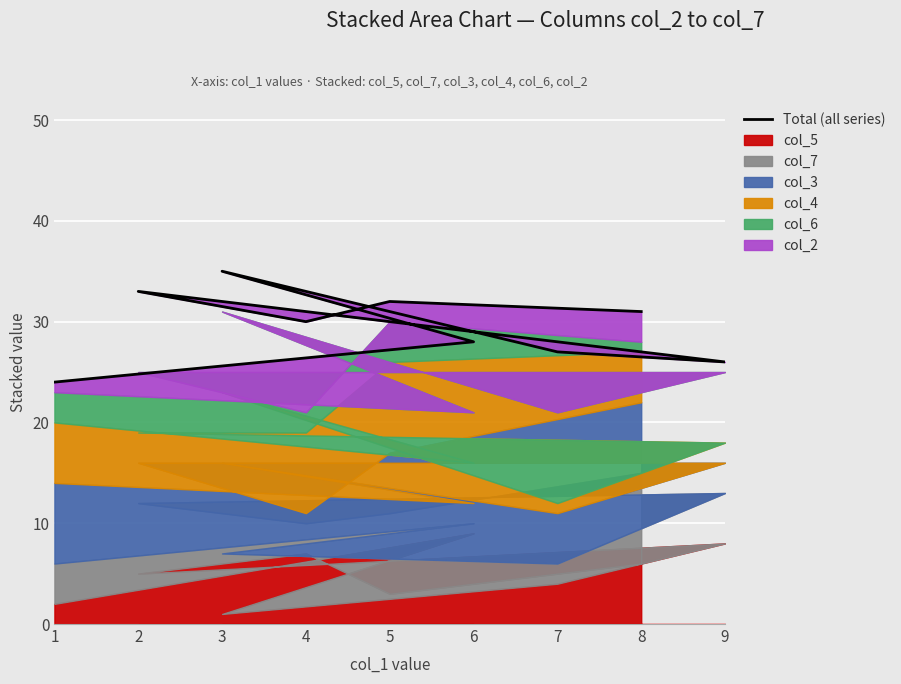

Reading left to right, what are all the values shown in this chart?

24	28	35	27	26	33	30	32	31